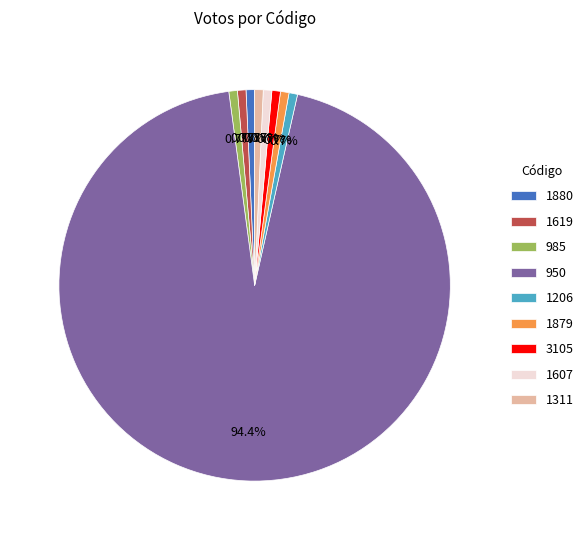

What is the total percentage of 950 and 1619?

95.1%